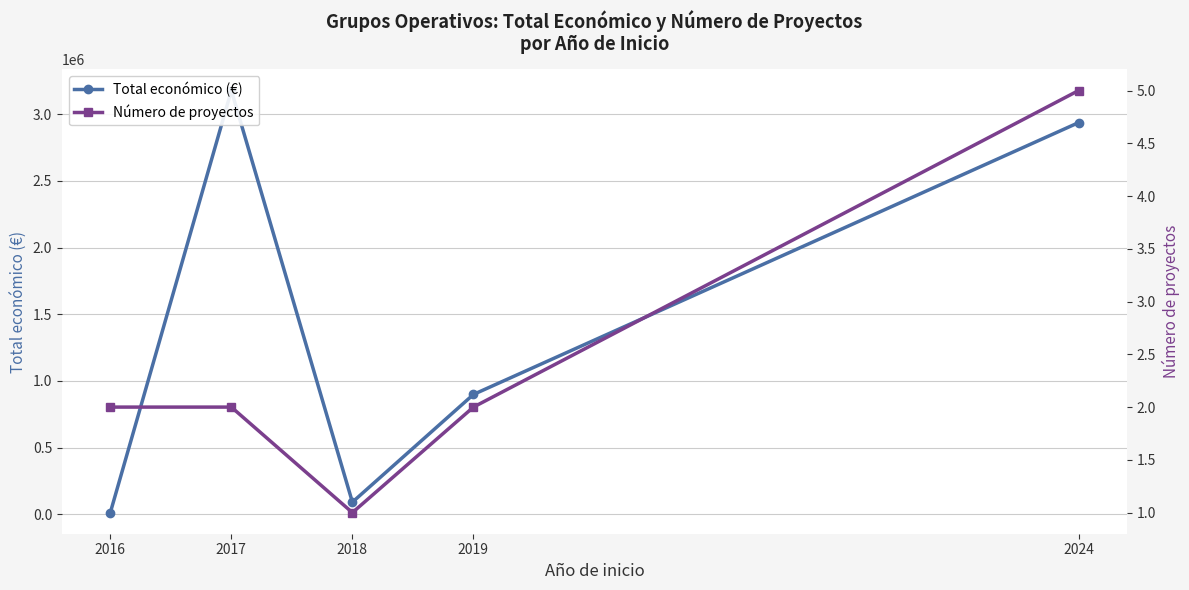

Where does the Total económico (€) series first go above 898473?

2017